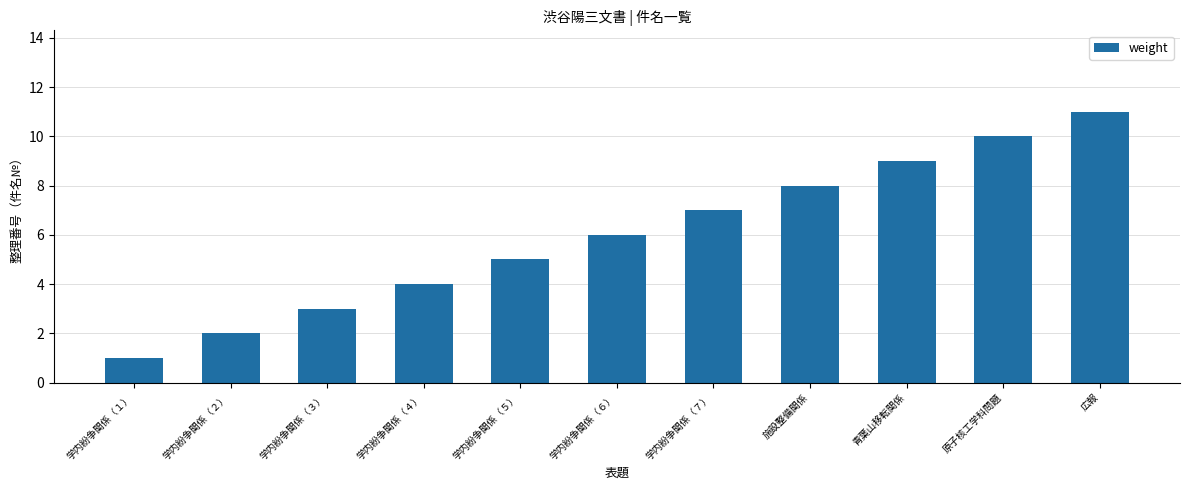

What is the value of the 8th bar from the left?

8